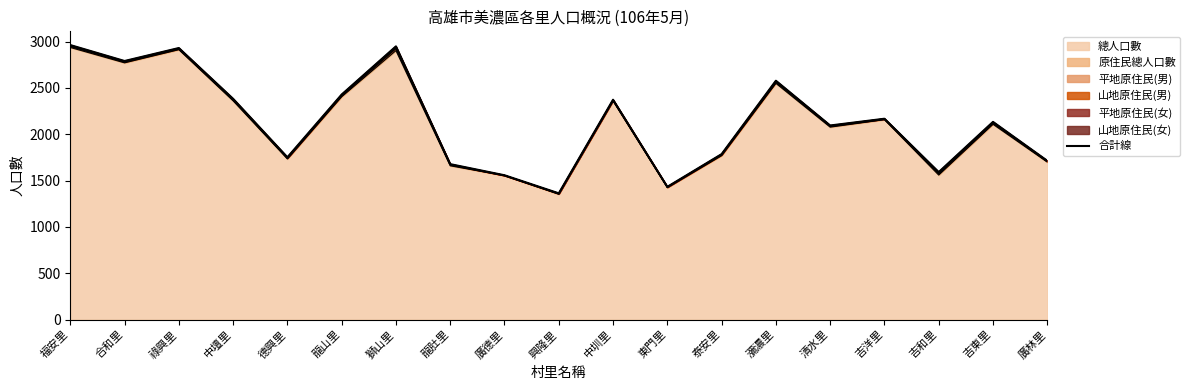

Reading left to right, transcribe all the data shown in this chart.

2962	2790	2930	2382	1751	2428	2948	1677	1557	1362	2372	1432	1785	2577	2094	2167	1591	2133	1713